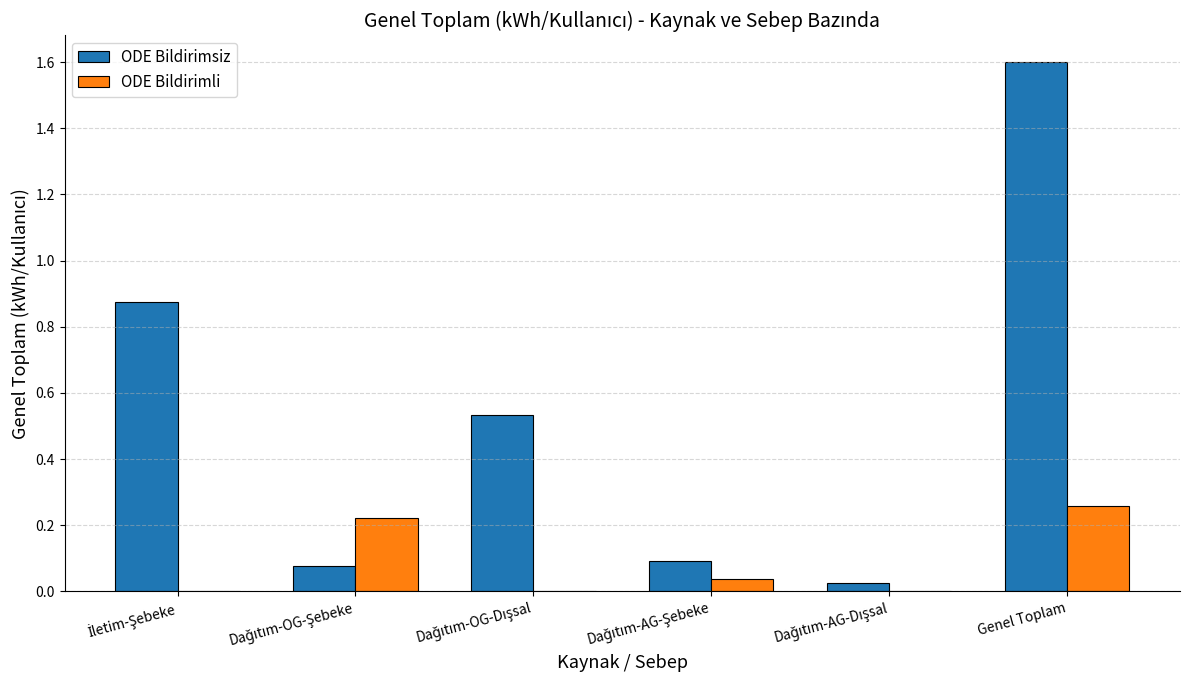

How many distinct data groups are displayed?

2